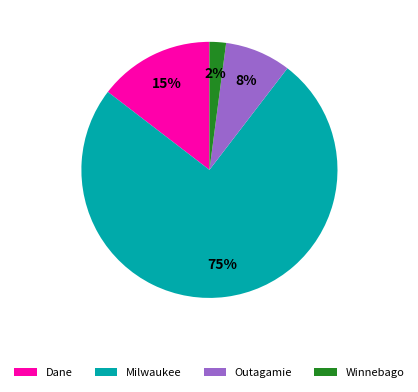

Count the number of slices in the pie.

4